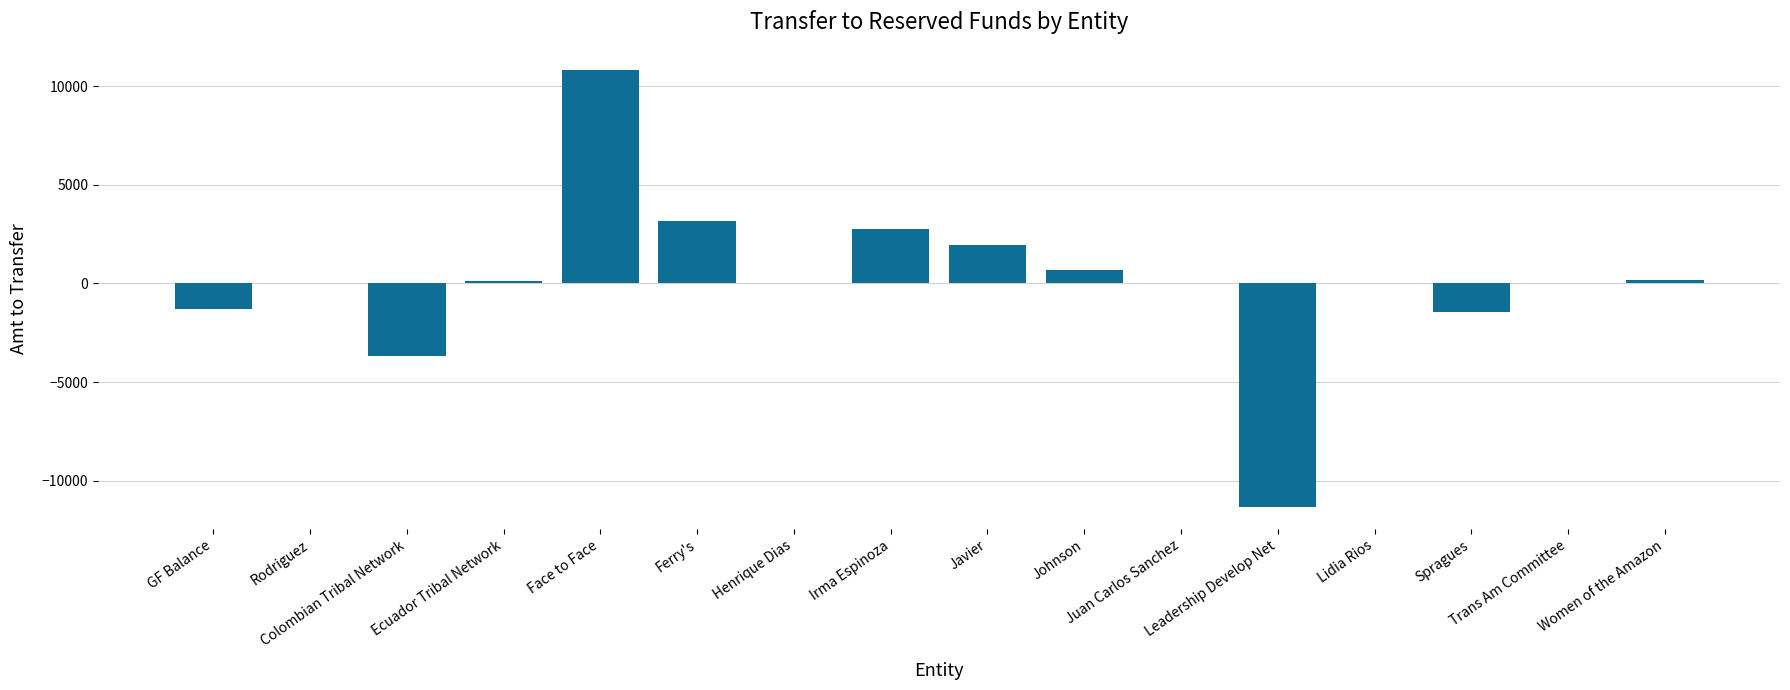

What is the maximum value shown in the chart?

10800.0